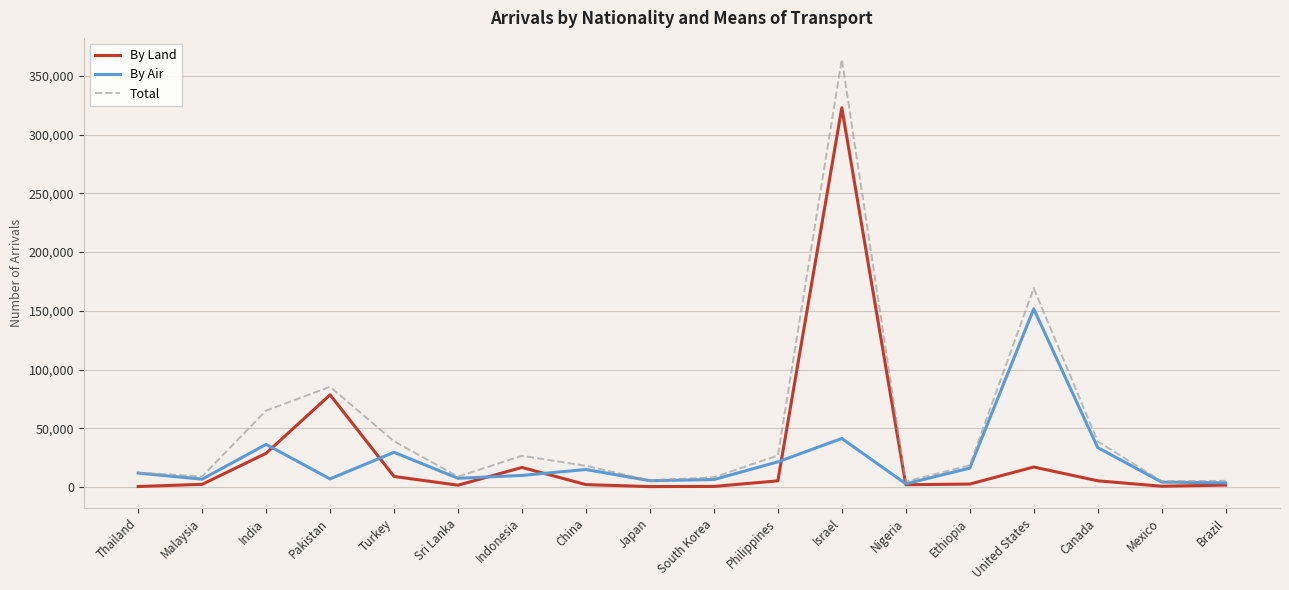

Which series changed the most between Ethiopia and United States?

Total